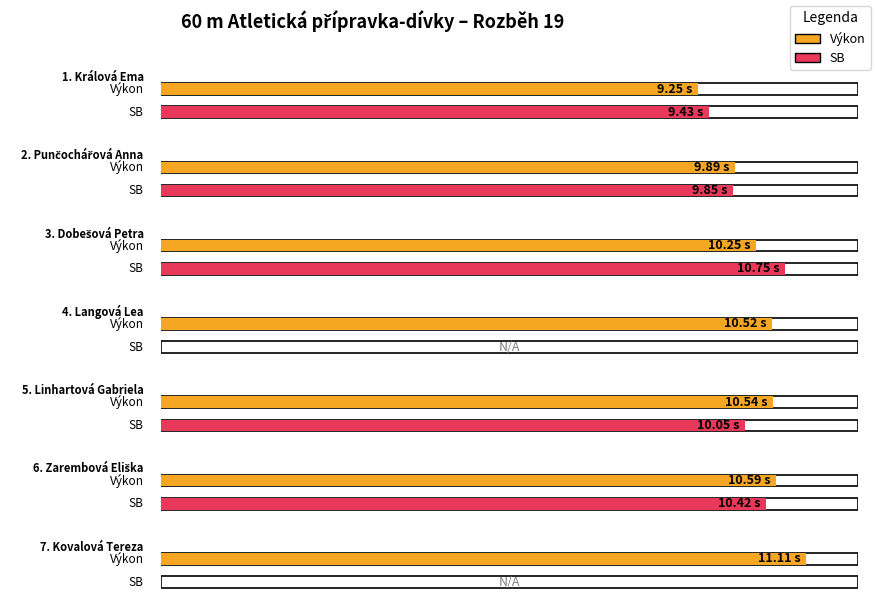

List the labels in order of Výkon value, largest first.

Kovalová Tereza, Zarembová Eliška, Linhartová Gabriela, Langová Lea, Dobešová Petra, Punčochářová Anna, Králová Ema